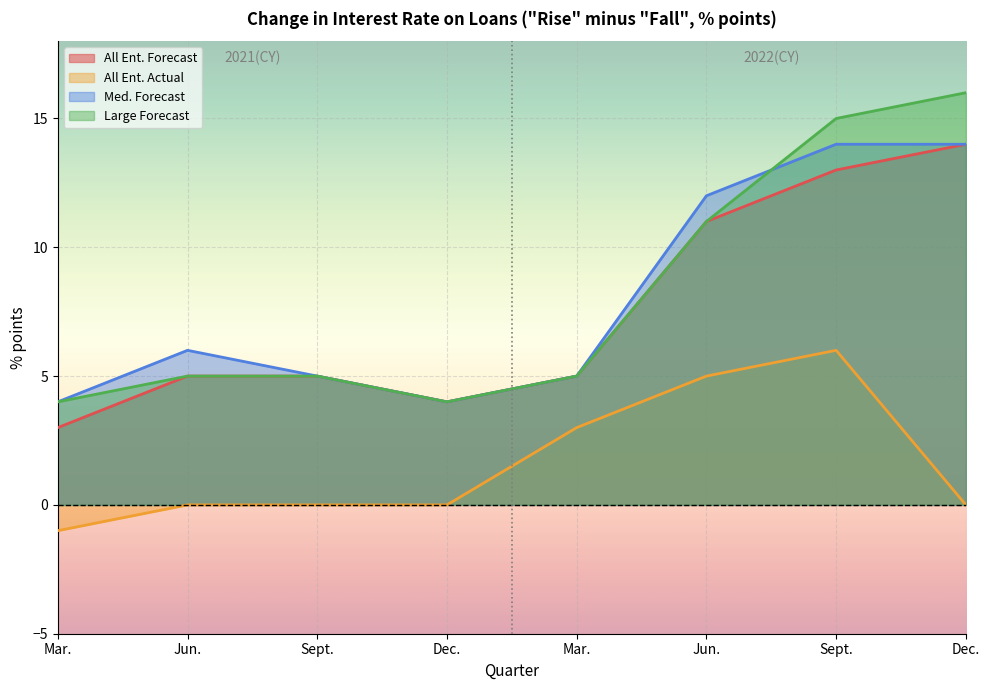

True or false: All Ent. Forecast has more than 1 points higher than both neighbors.

False